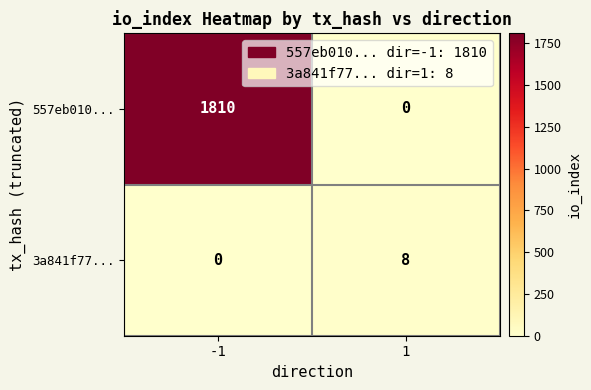

Between -1 and 1, which series saw the biggest shift?

557eb010...